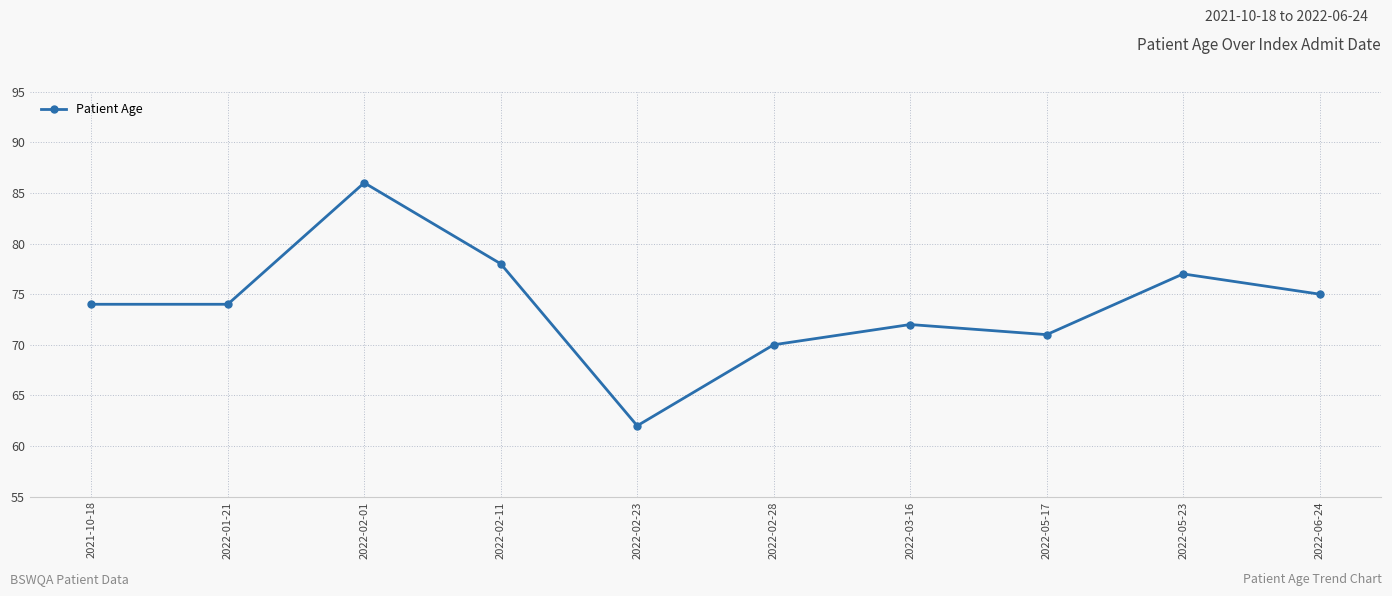

What is the minimum value shown in the chart?

62